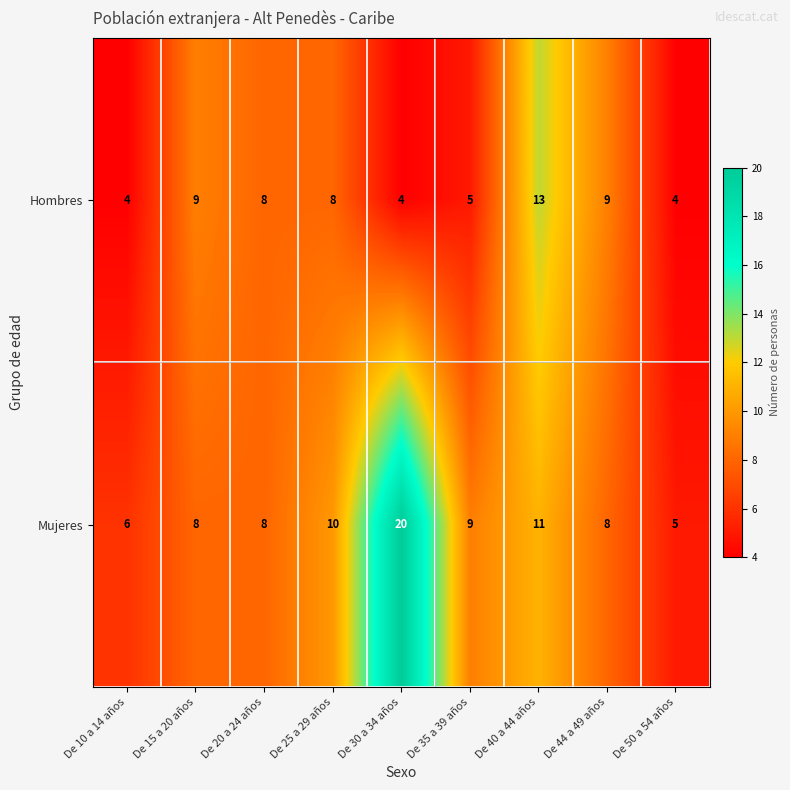

Where does the Hombres series first go above 8?

De 15 a 20 años